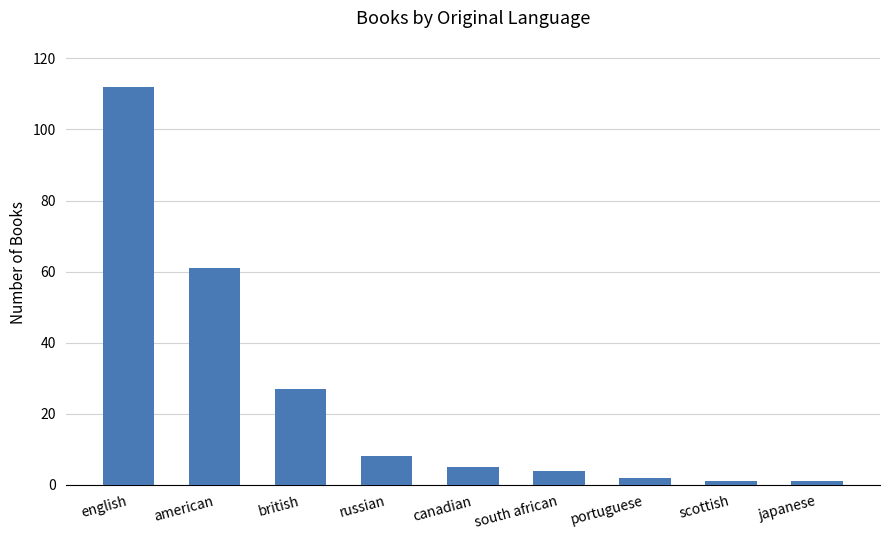

What is the difference between the maximum and minimum values?

111